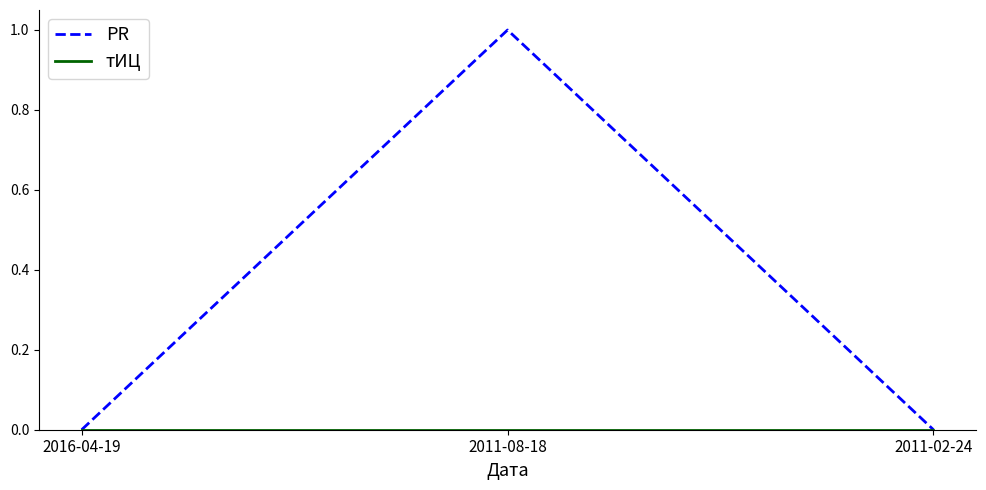

At which category does the chart reach its peak across all series?

2011-08-18